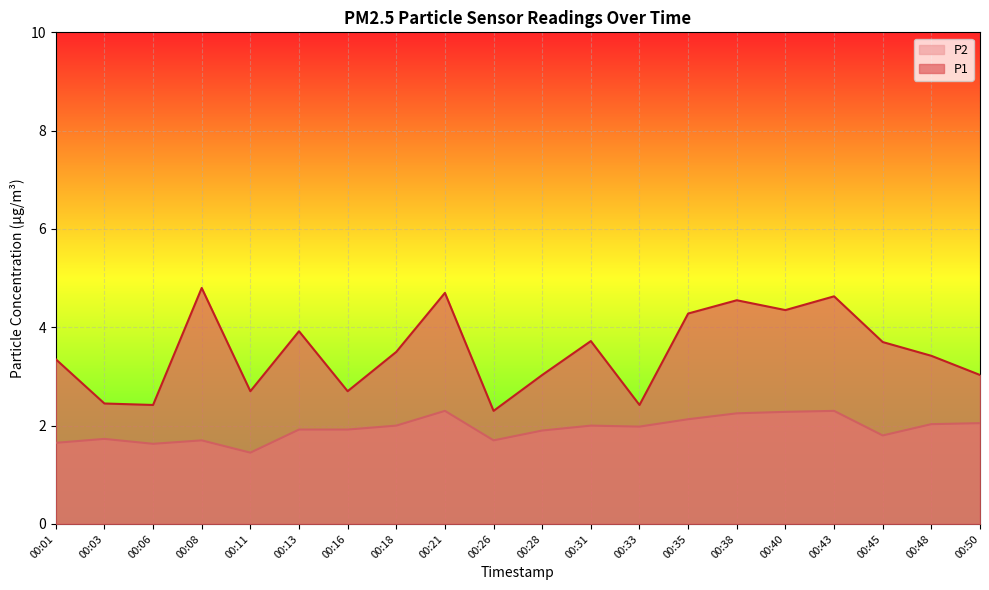

What is the lowest value of the P1 series?

2.3